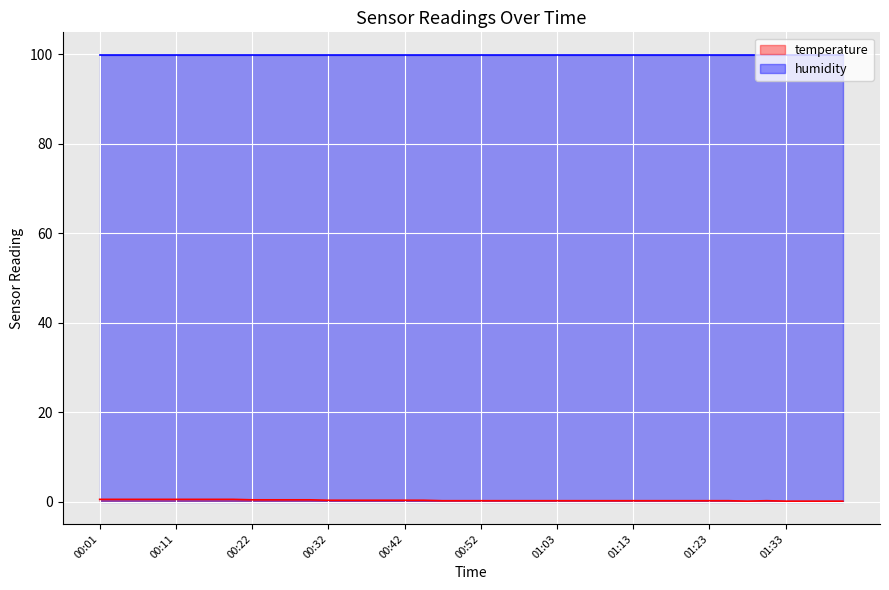

At which category does the chart reach its peak across all series?

00:01